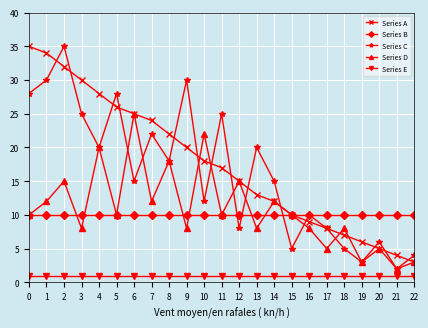

True or false: Series E and Series D cross at least once.

False